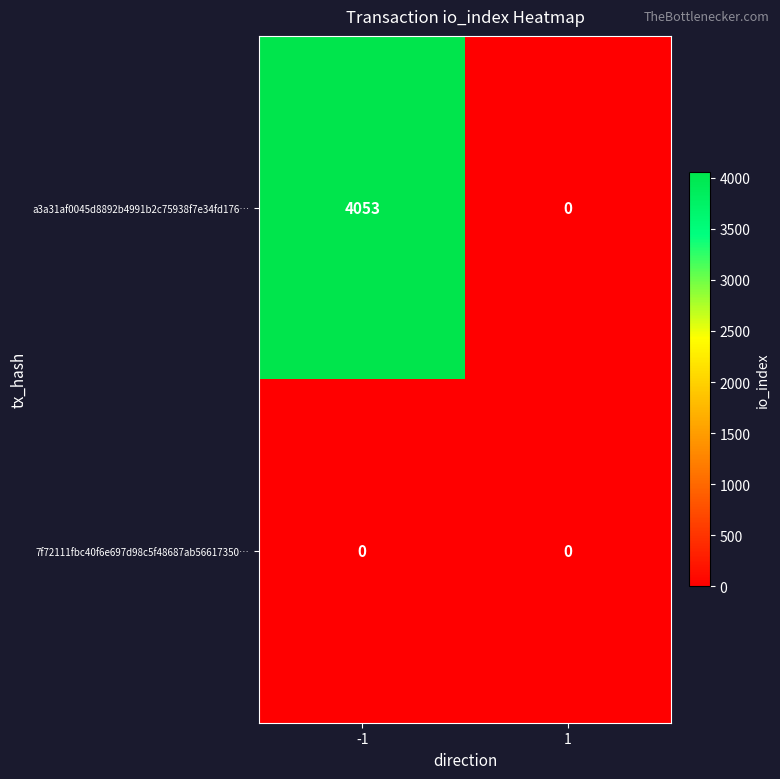

The value of a3a31af0045d8892b4991b2c75938f7e34fd176… at 1 is -2228. True or false?

False